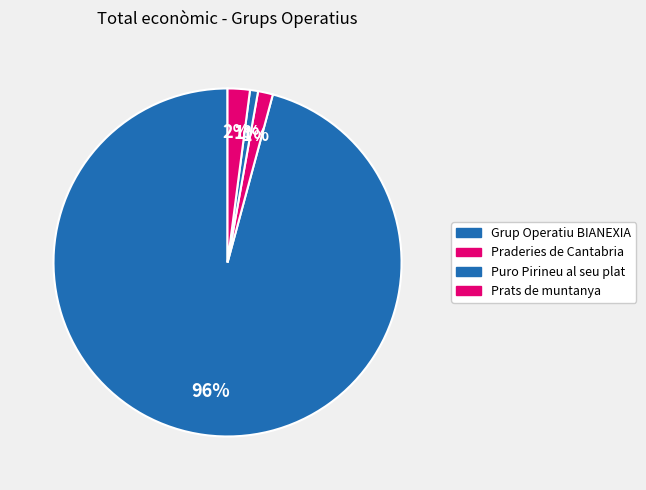

To the nearest percent, what portion does Praderies de Cantabria represent?

1%